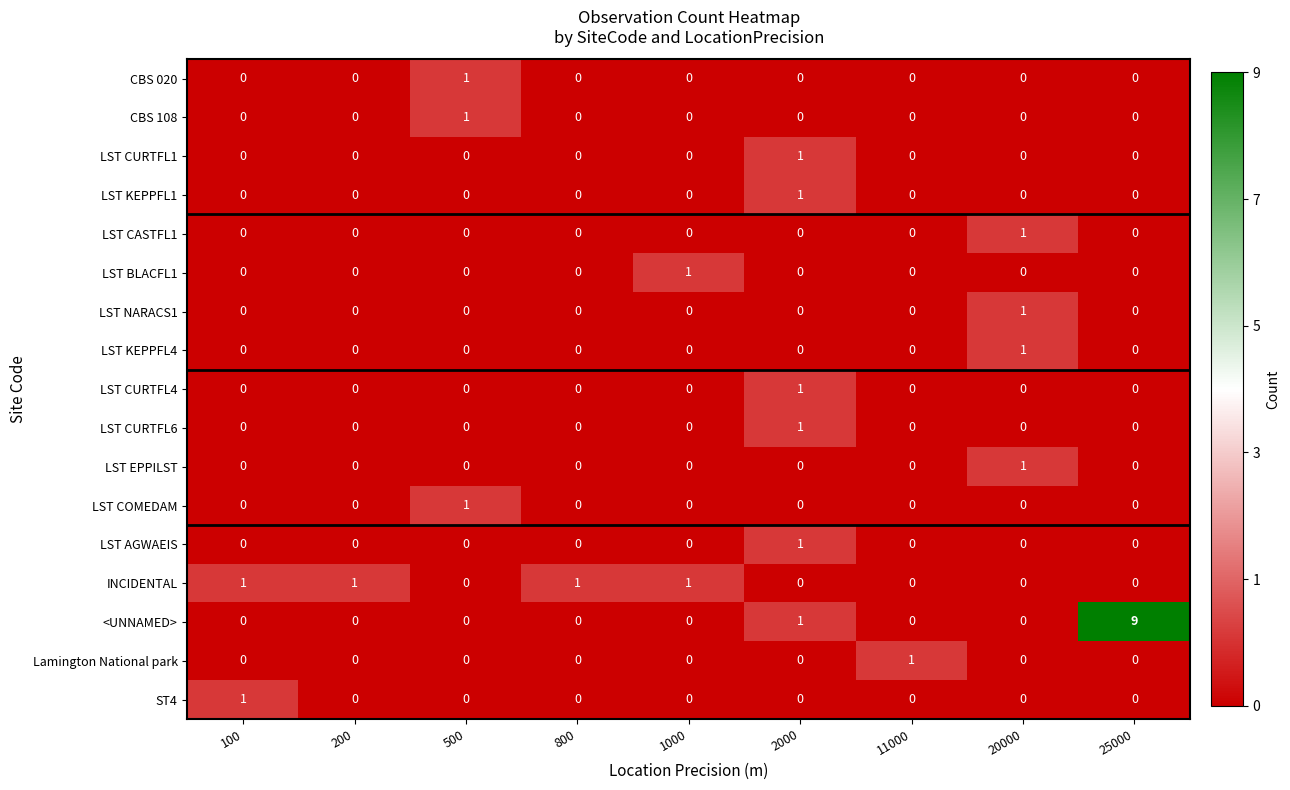

Which series has the largest total across all categories?

<UNNAMED>